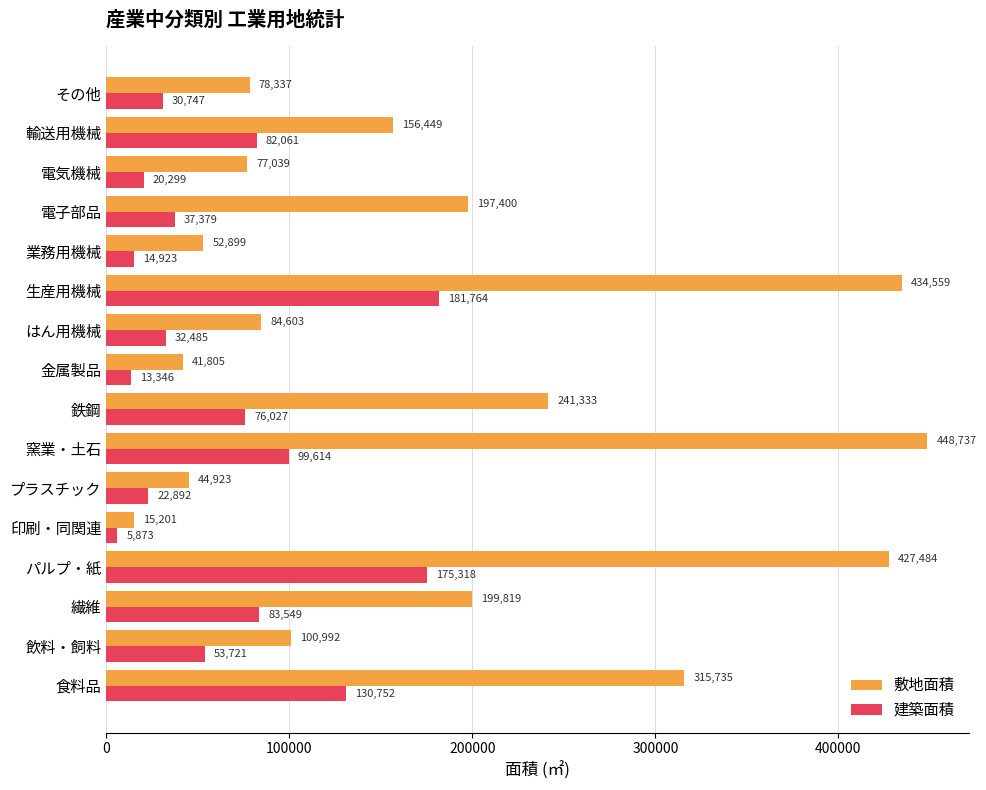

The 建築面積 series shows 83549 at 繊維. True or false?

True